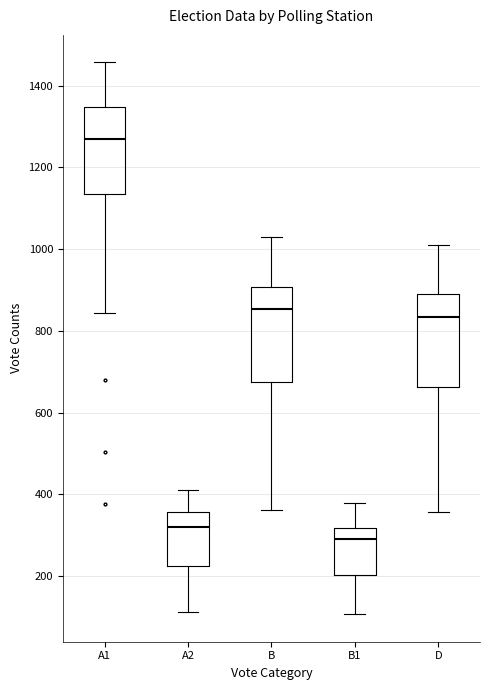

Where is the upper edge of the box for A1 on the y-axis? The values are not printed on the chart, so give them approximately, as read against the axis.

1340